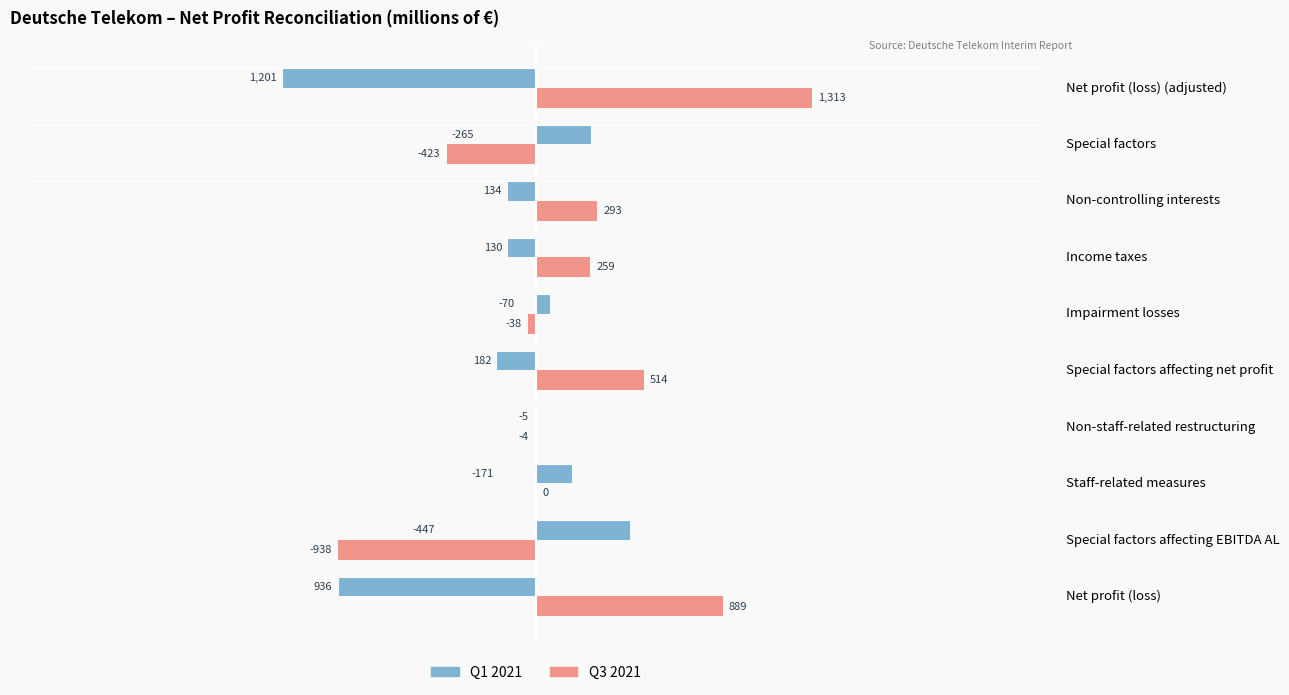

The Q3 2021 series shows 514 at Special factors affecting net profit. True or false?

True